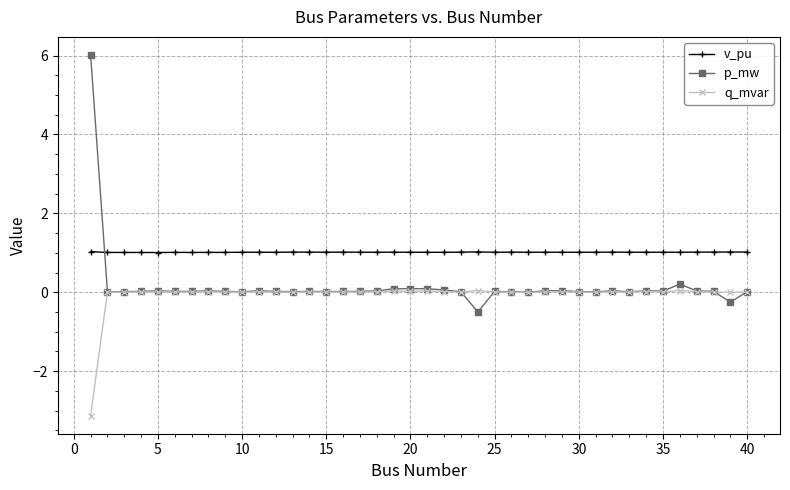

At how many categories does at least one series exceed 0?

40